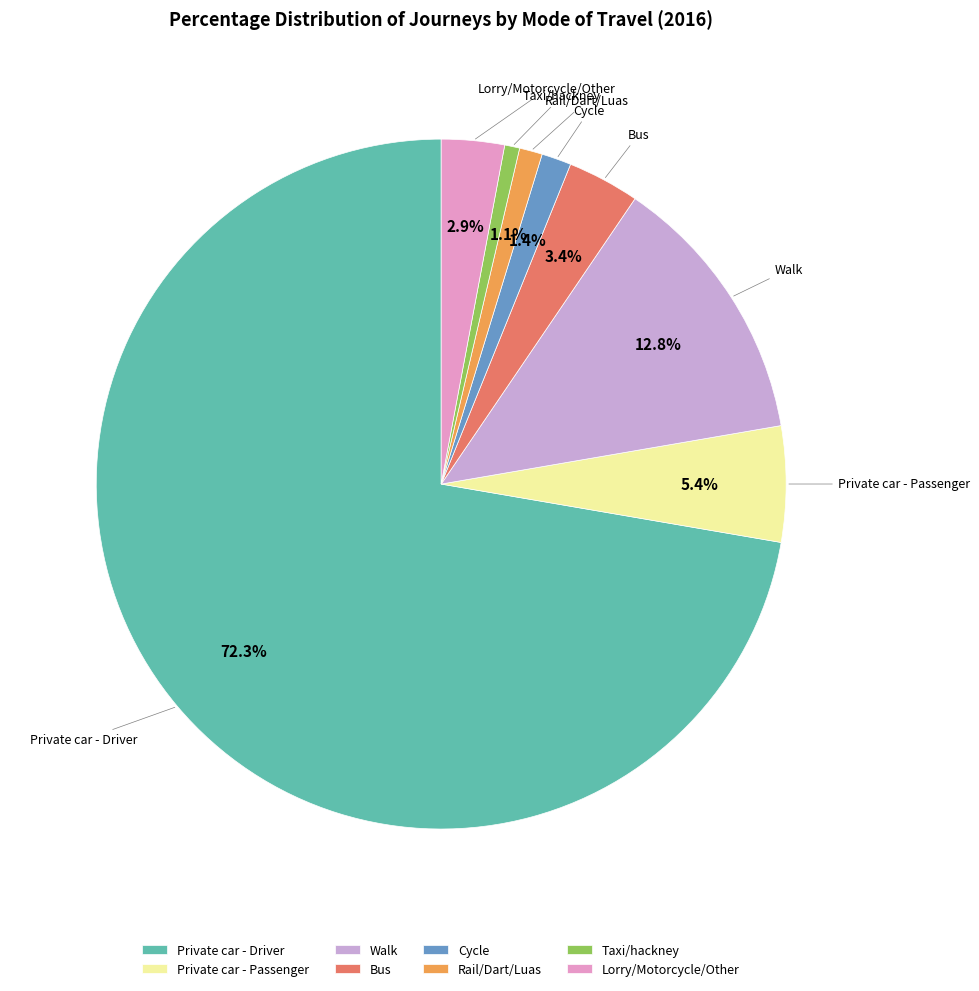

How many segments does this pie chart have?

8